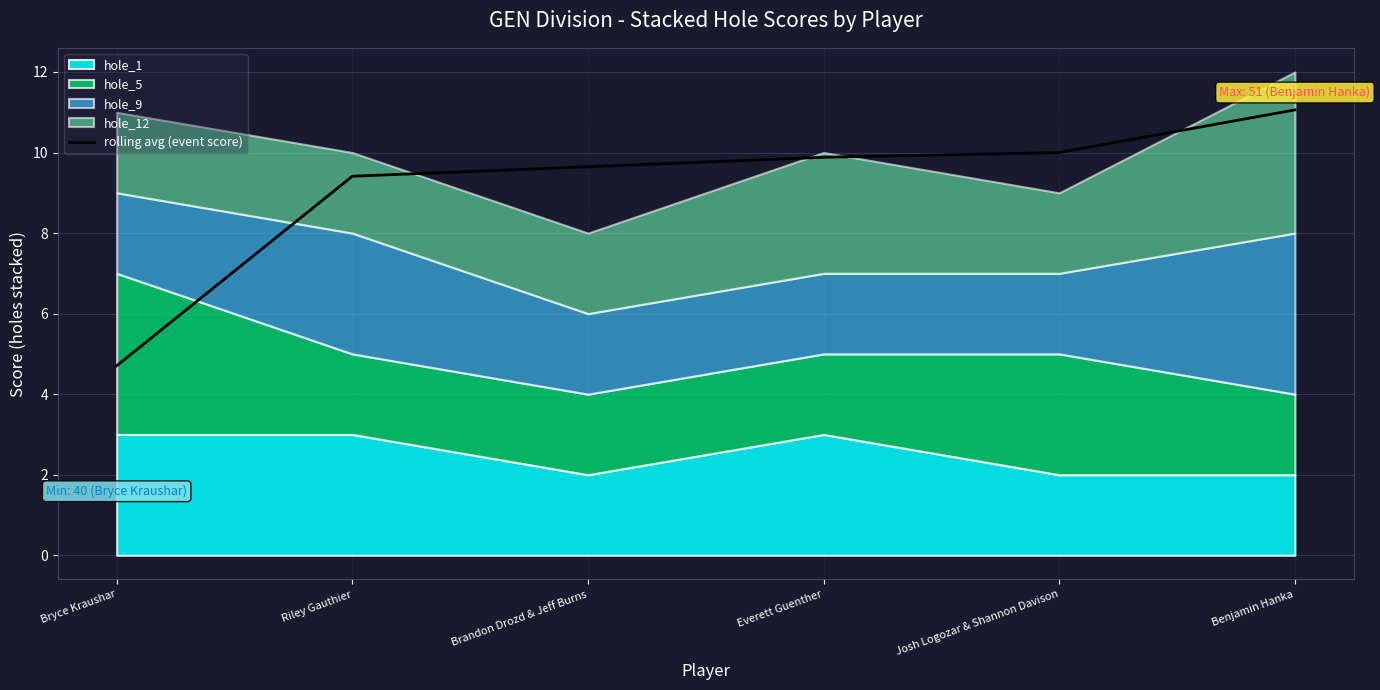

The chart shows a value of 6.6 at Josh Logozar & Shannon Davison. True or false?

False